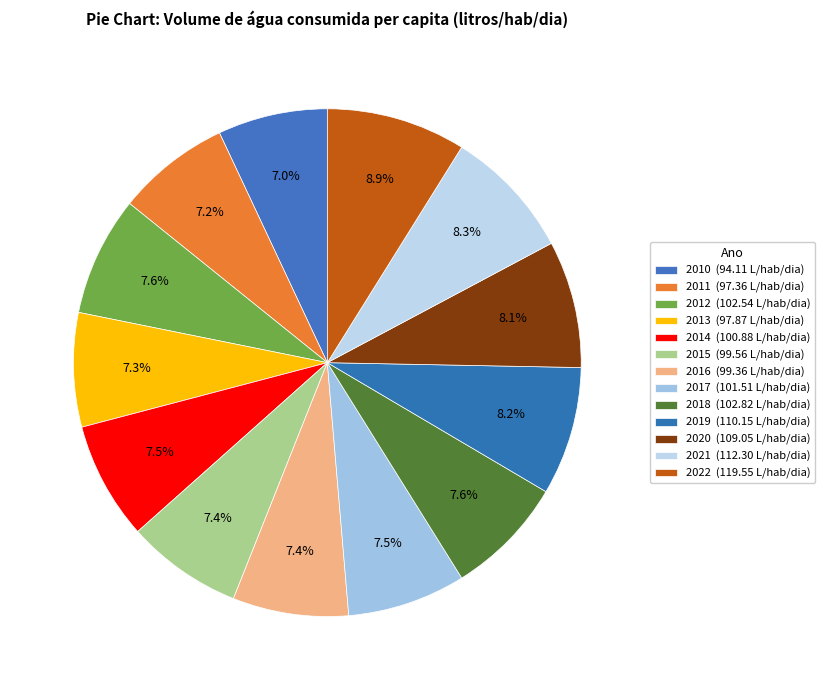

How many segments does this pie chart have?

13